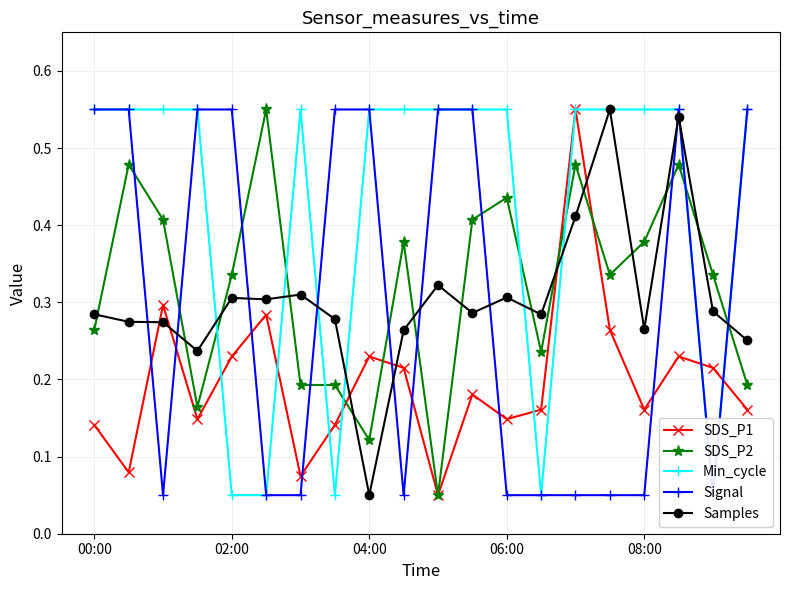

Reading left to right, what are all the values shown in this chart?

SDS_P1: 0.1	0.1	0.3	0.1	0.2	0.3	0.1	0.1	0.2	0.2	0.1	0.2	0.1	0.2	0.6	0.3	0.2	0.2	0.2	0.2
SDS_P2: 0.3	0.5	0.4	0.2	0.3	0.6	0.2	0.2	0.1	0.4	0.1	0.4	0.4	0.2	0.5	0.3	0.4	0.5	0.3	0.2
Min_cycle: 0.6	0.6	0.6	0.6	0.1	0.1	0.6	0.1	0.6	0.6	0.6	0.6	0.6	0.1	0.6	0.6	0.6	0.6	0.1	0.6
Signal: 0.6	0.6	0.1	0.6	0.6	0.1	0.1	0.6	0.6	0.1	0.6	0.6	0.1	0.1	0.1	0.1	0.1	0.6	0.1	0.6
Samples: 0.3	0.3	0.3	0.2	0.3	0.3	0.3	0.3	0.1	0.3	0.3	0.3	0.3	0.3	0.4	0.6	0.3	0.5	0.3	0.3